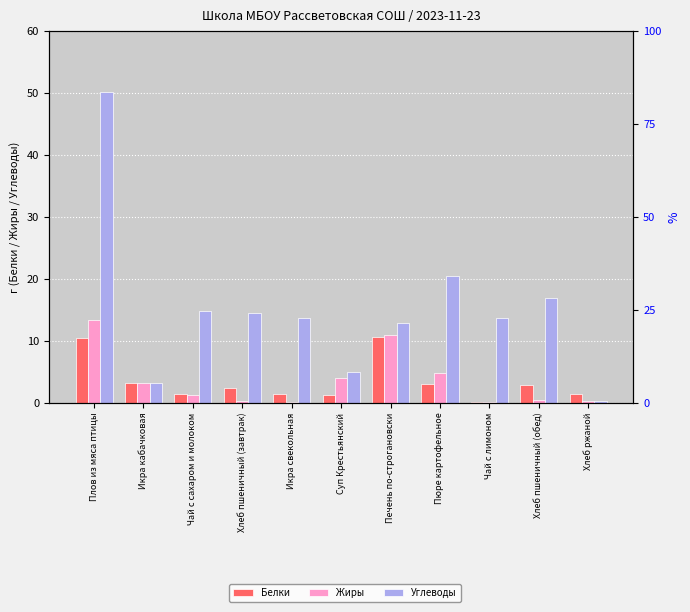

What are all the series names shown in the legend?

Белки, Жиры, Углеводы